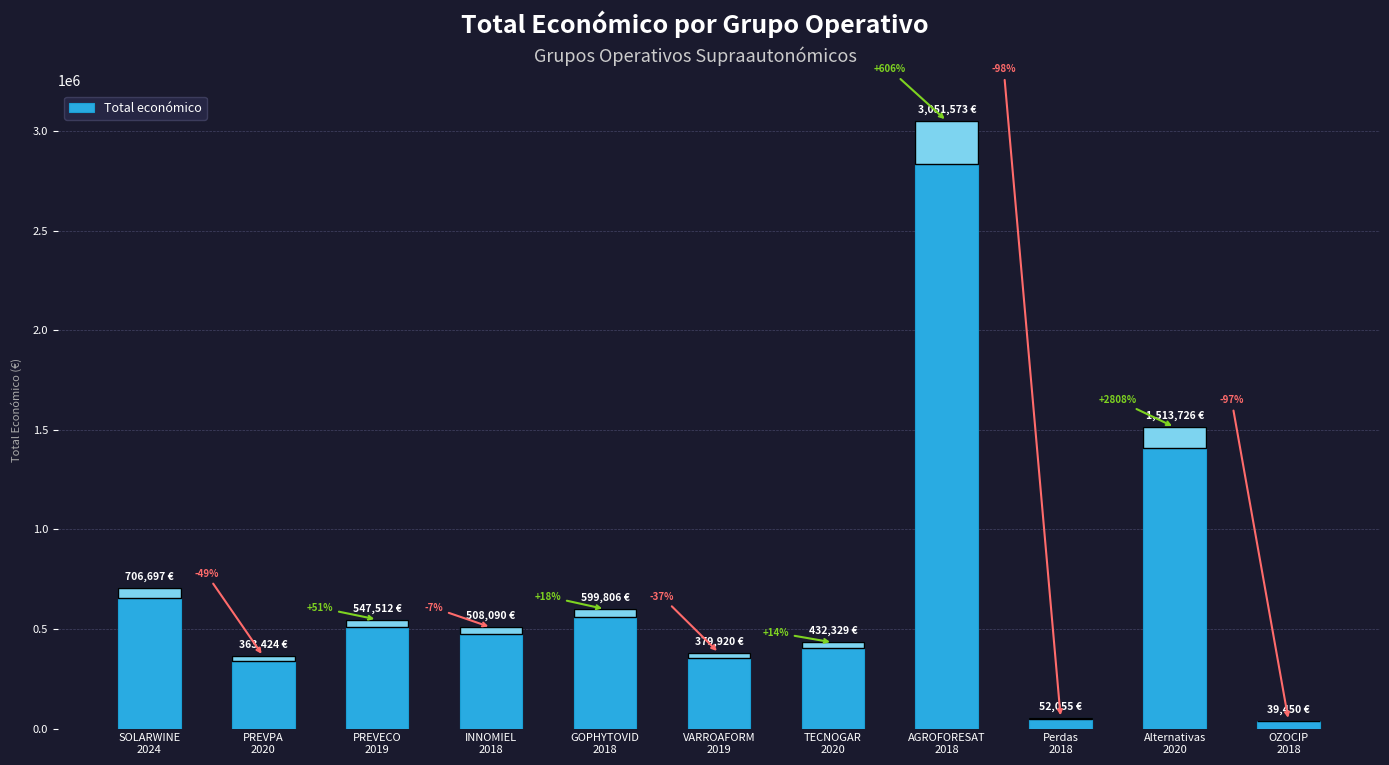

How many bars are there in total?

11